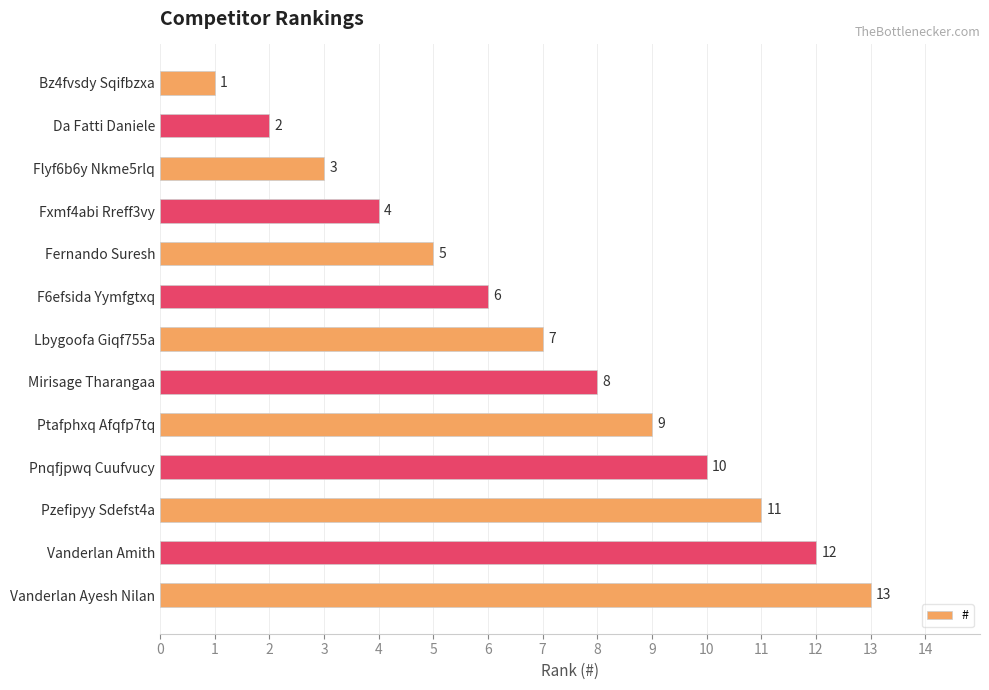

At which label is the value closest to 7?

Lbygoofa Giqf755a